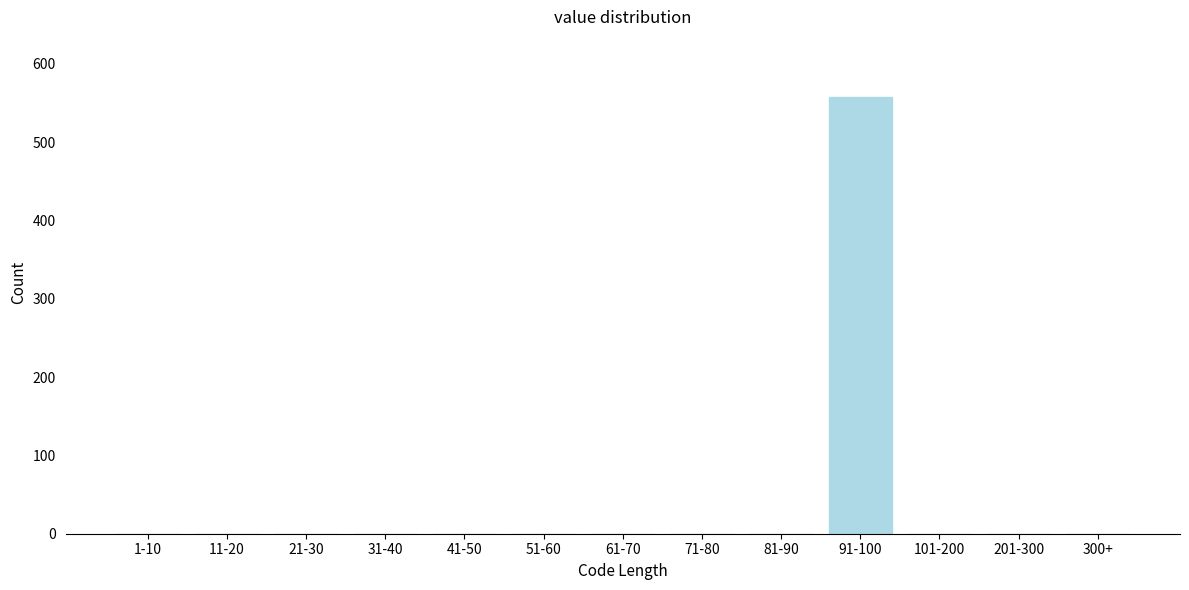

Reading left to right, extract all data points from this chart.

1-10=0	11-20=0	21-30=0	31-40=0	41-50=0	51-60=0	61-70=0	71-80=0	81-90=0	91-100=558	101-200=0	201-300=0	300+=0